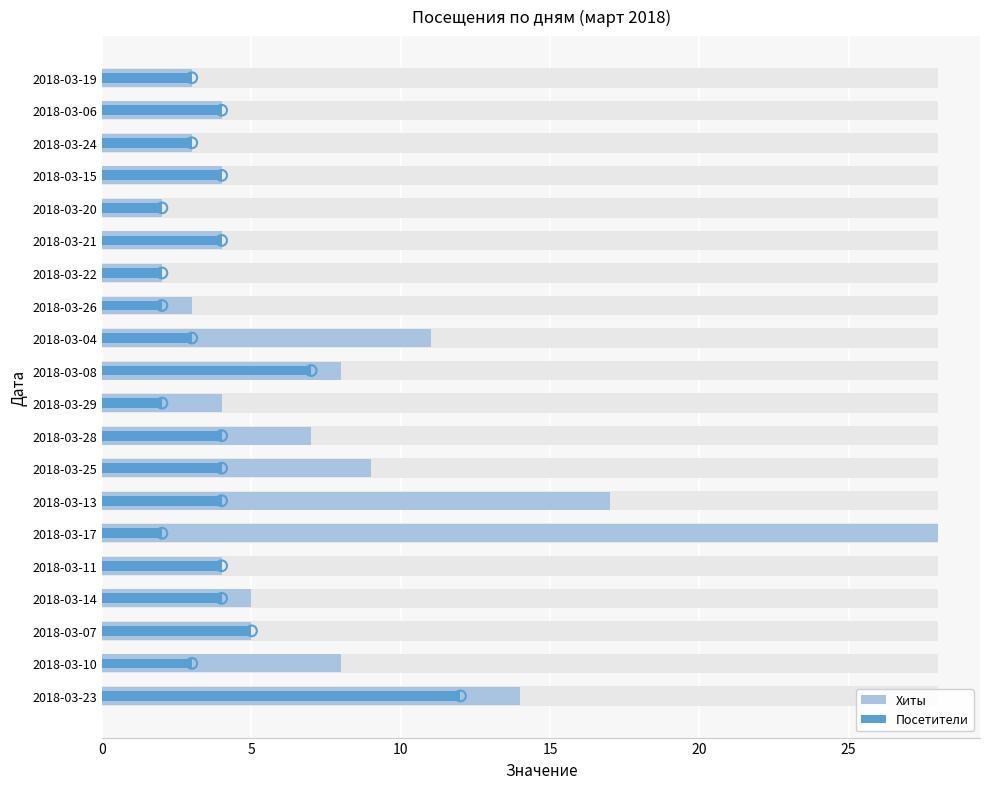

What are all the series names shown in the legend?

Хиты, Посетители